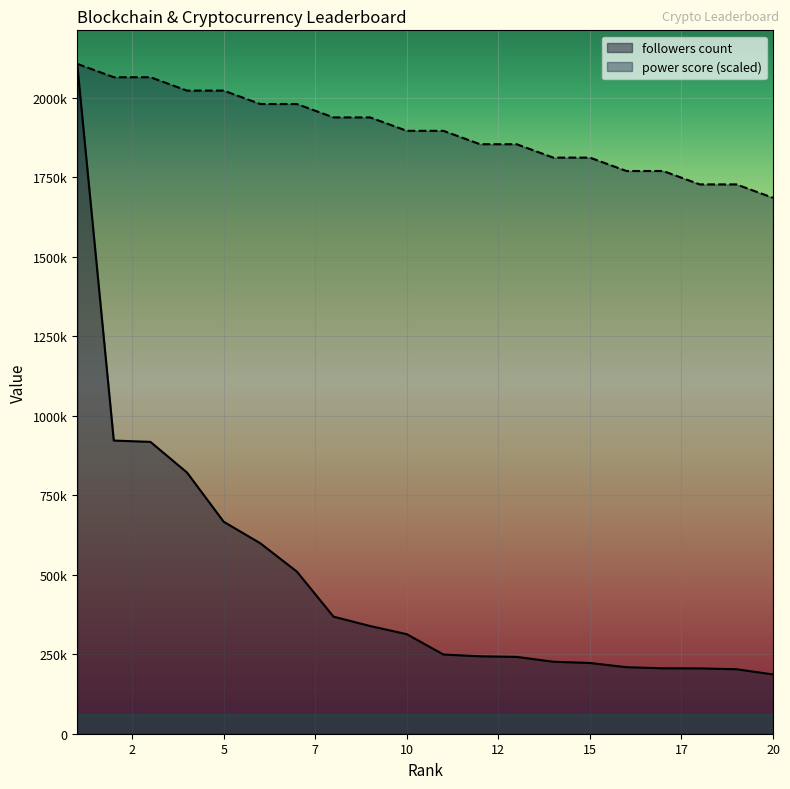

True or false: power score has more than 1 points higher than both neighbors.

False